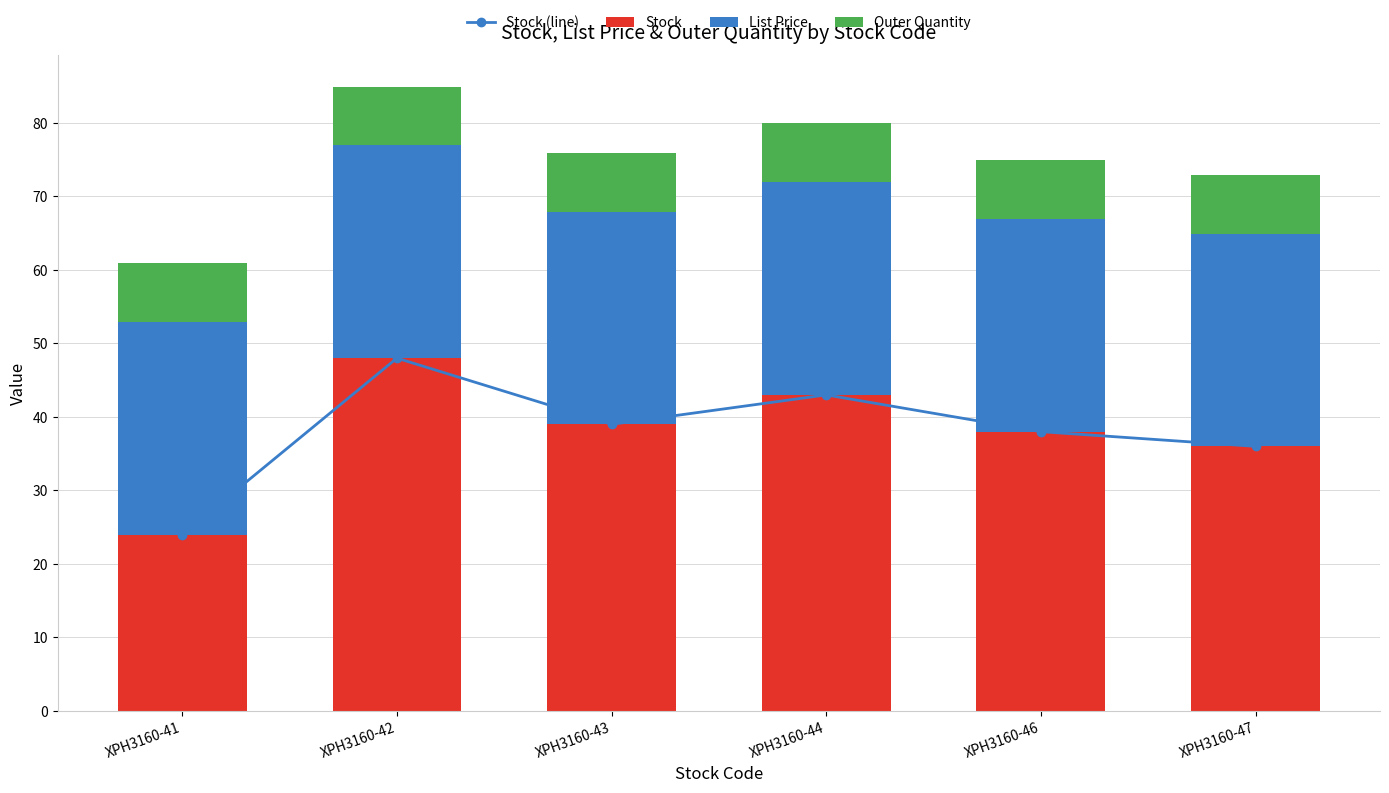

Reading left to right, list all the values displayed in this chart.

Stock (line): 24.0	48.0	39.0	43.0	38.0	36.0
Stock: 24.0	48.0	39.0	43.0	38.0	36.0
List Price: 29.0	29.0	29.0	29.0	29.0	29.0
Outer Quantity: 8.0	8.0	8.0	8.0	8.0	8.0